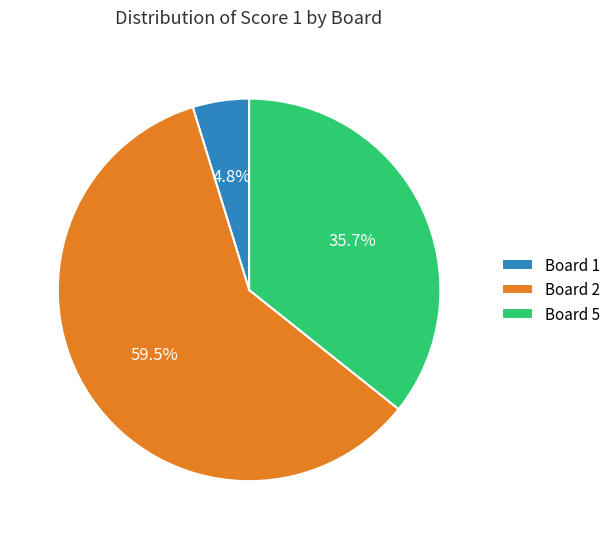

Does Board 2 account for over 50% of the chart?

Yes